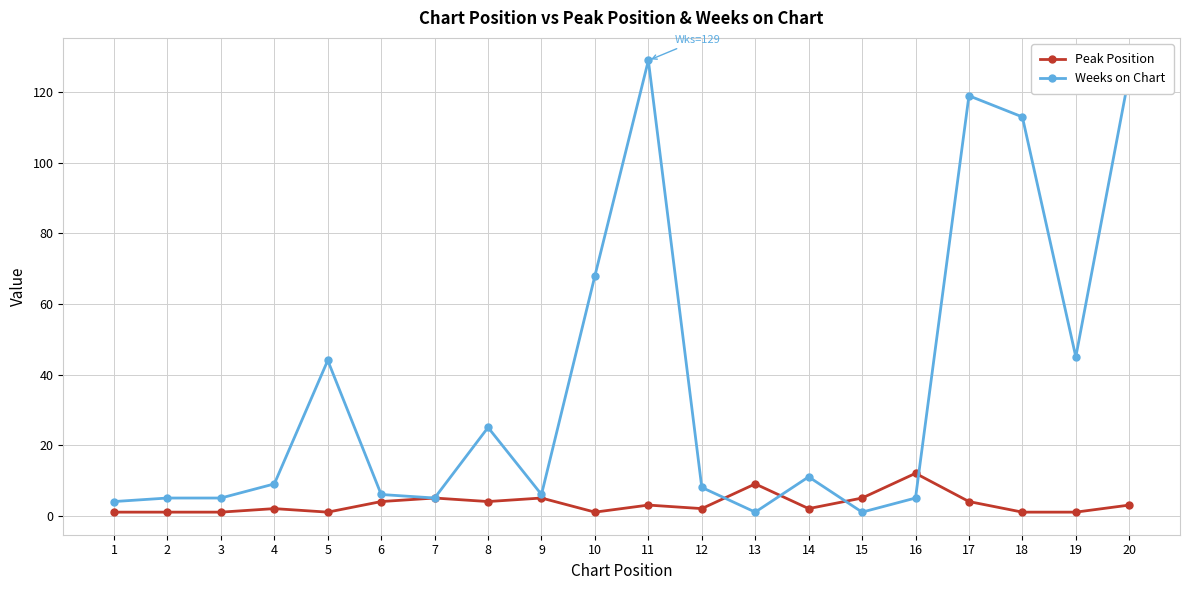

Rank the series at 12 from lowest to highest value.

Peak Position, Weeks on Chart